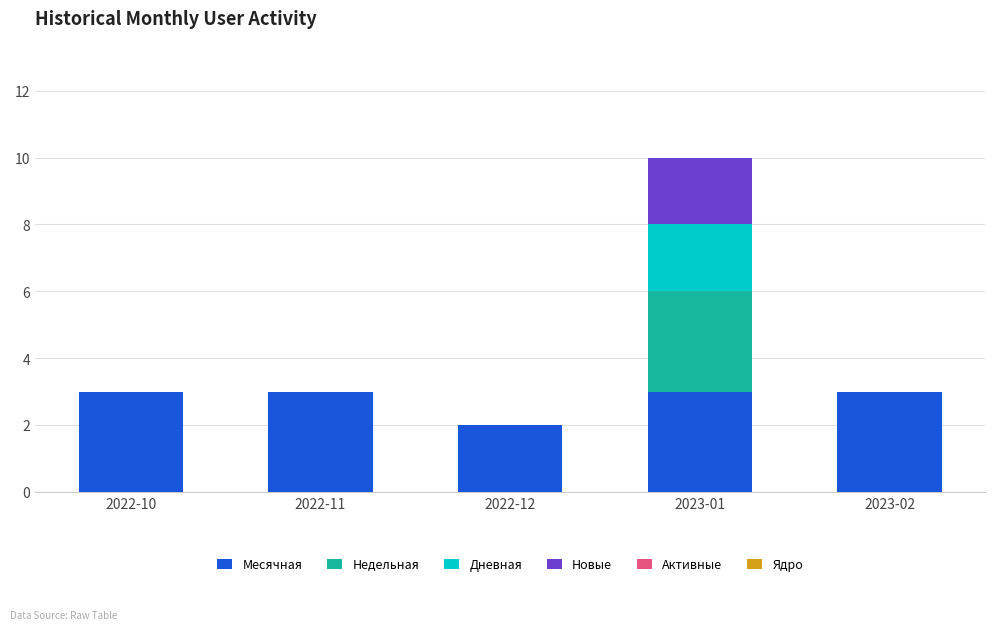

Are the bars grouped side by side (vs. stacked)?

No